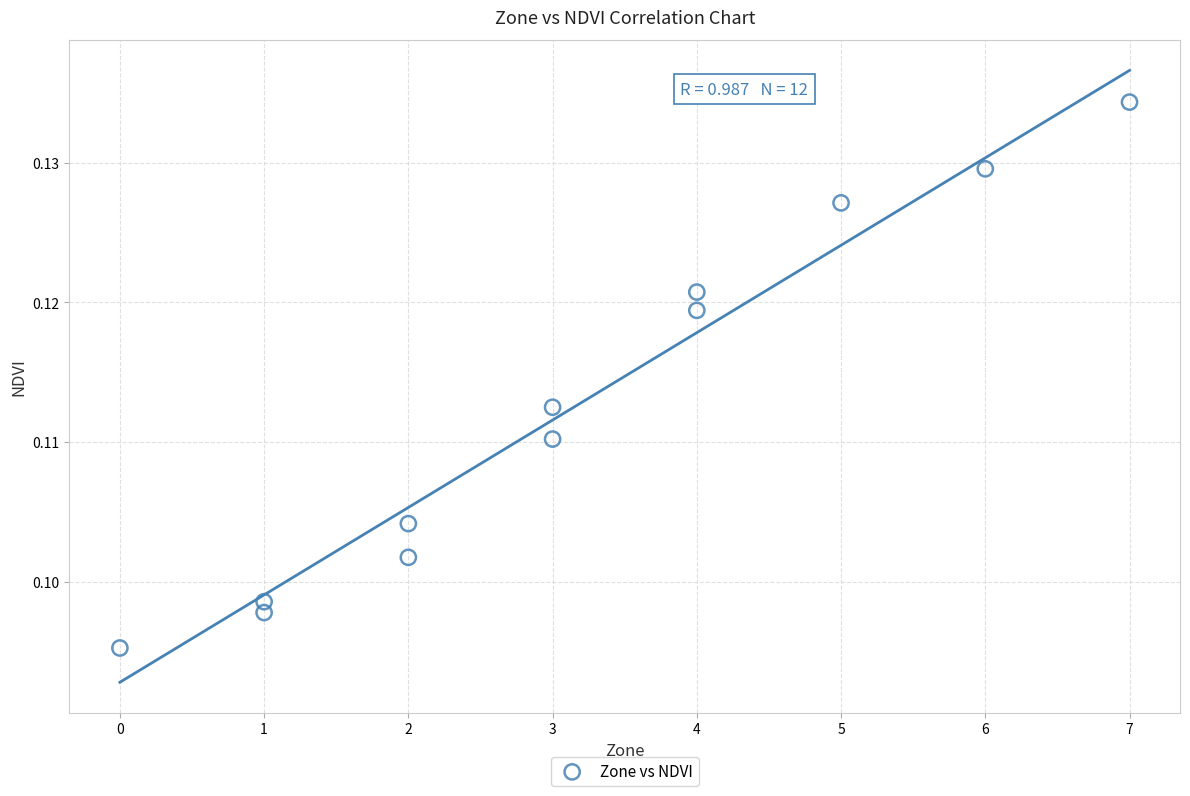

What is the range of X values (max minus min)?

7.0